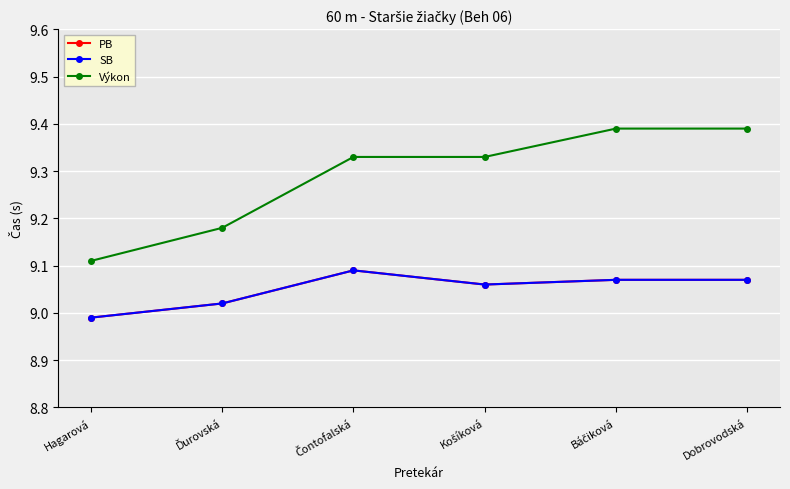

True or false: PB has more than 2 interior local peaks.

False